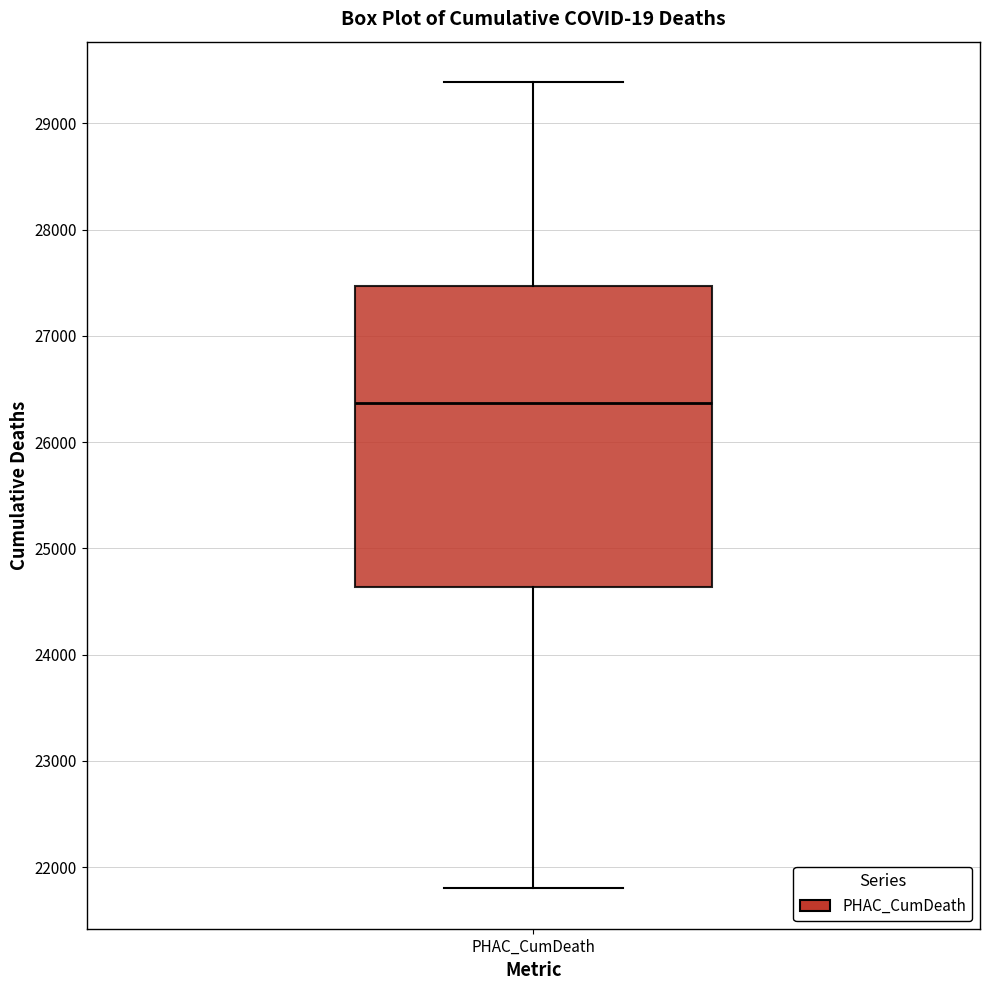

Transcribe this box plot: give where the median line is, the range the box spans, and where the two whiskers end, as read against the y-axis. The values are not printed on the chart, so give them approximately, as read against the axis.

median 26400, box 24600 to 27500, whiskers 21800 to 29400